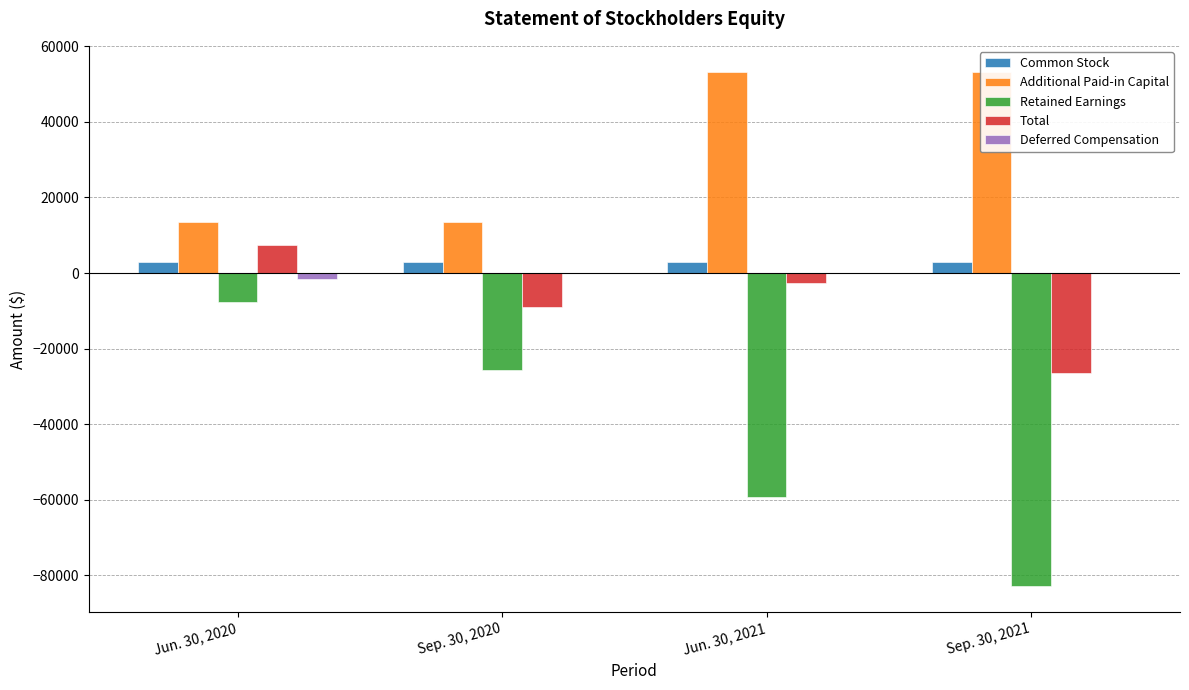

Which has a higher value, Sep. 30, 2020 or Jun. 30, 2021?

Jun. 30, 2021